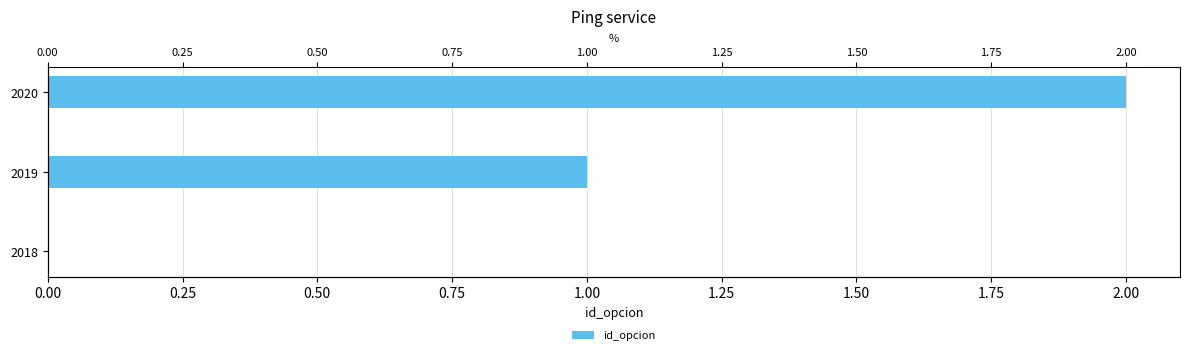

What is the sum of all values?

3